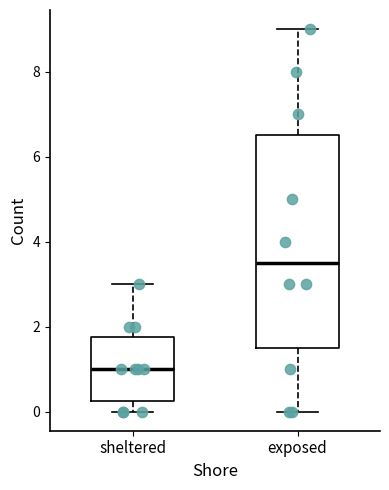

Reading left to right, transcribe this box plot: for each box, give where its median line is, the range the box spans, and where its two whiskers end, as read against the y-axis. The values are not printed on the chart, so give them approximately, as read against the axis.

sheltered: median 1.0, box 0.2 to 1.8, whiskers 0.0 to 3.0
exposed: median 3.6, box 1.6 to 6.6, whiskers 0.0 to 9.0